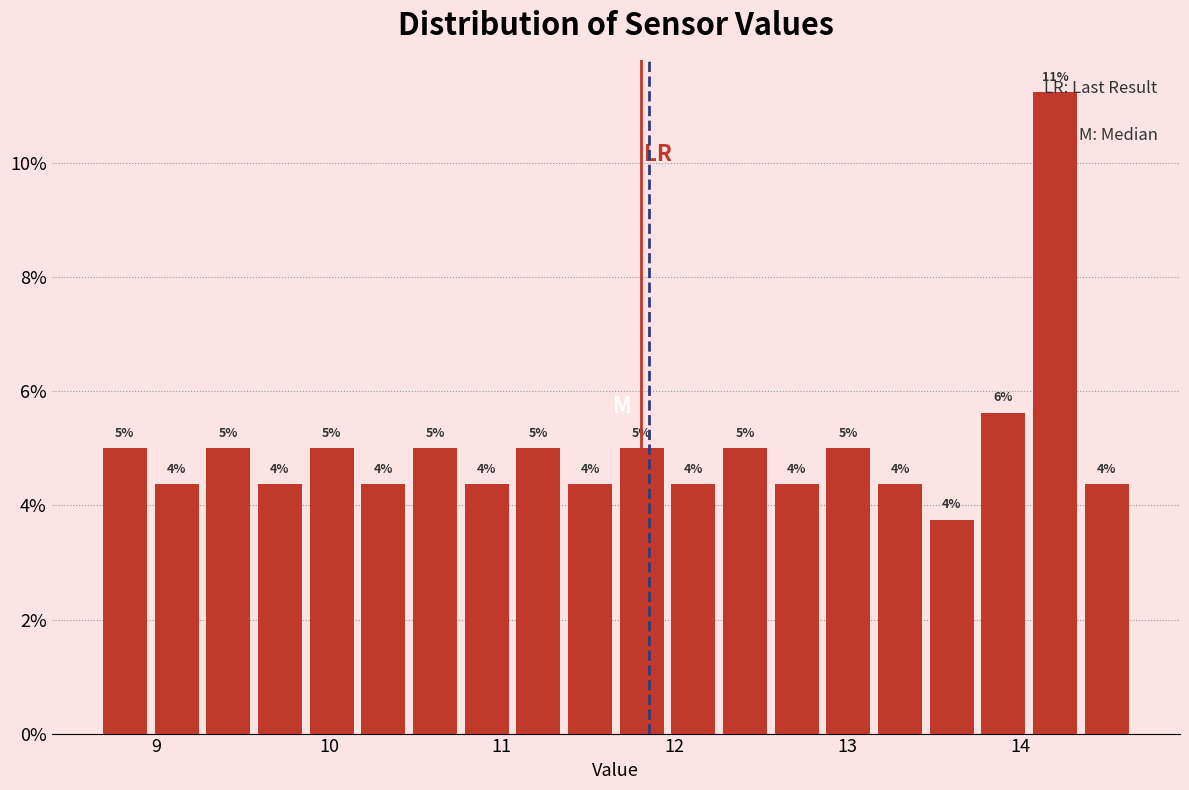

Around what value on the x-axis is the tallest bar? Give the approximate position of its centre, as read against the axis.

14.2